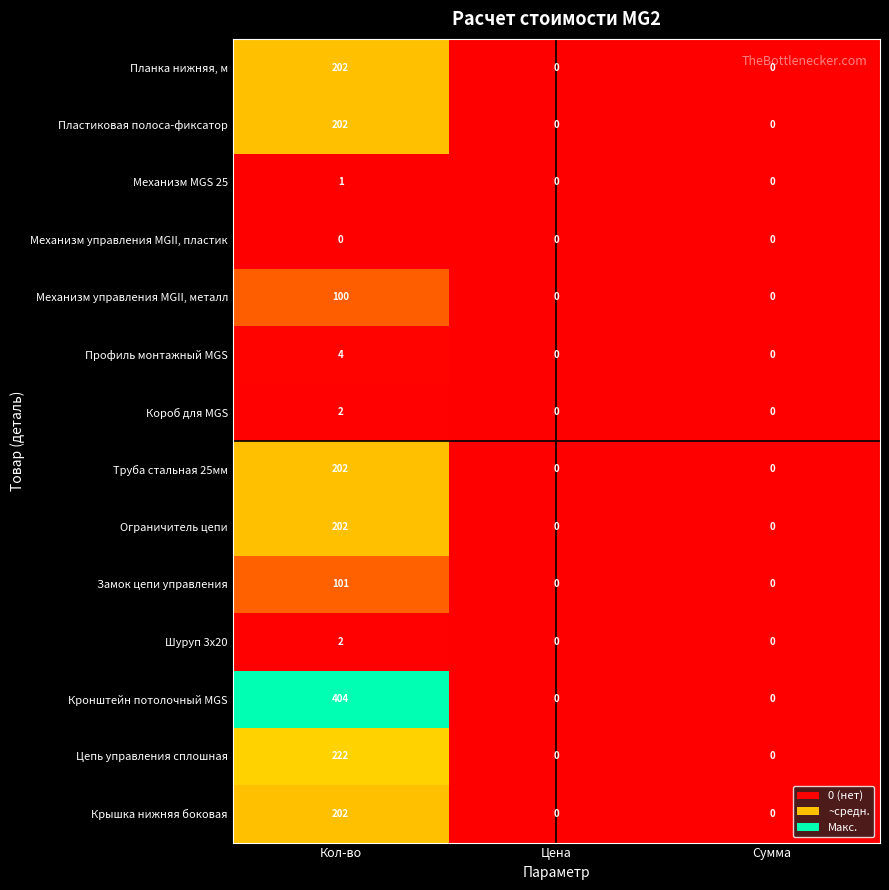

Which series changed the most between Кол-во and Цена?

Кронштейн потолочный MGS